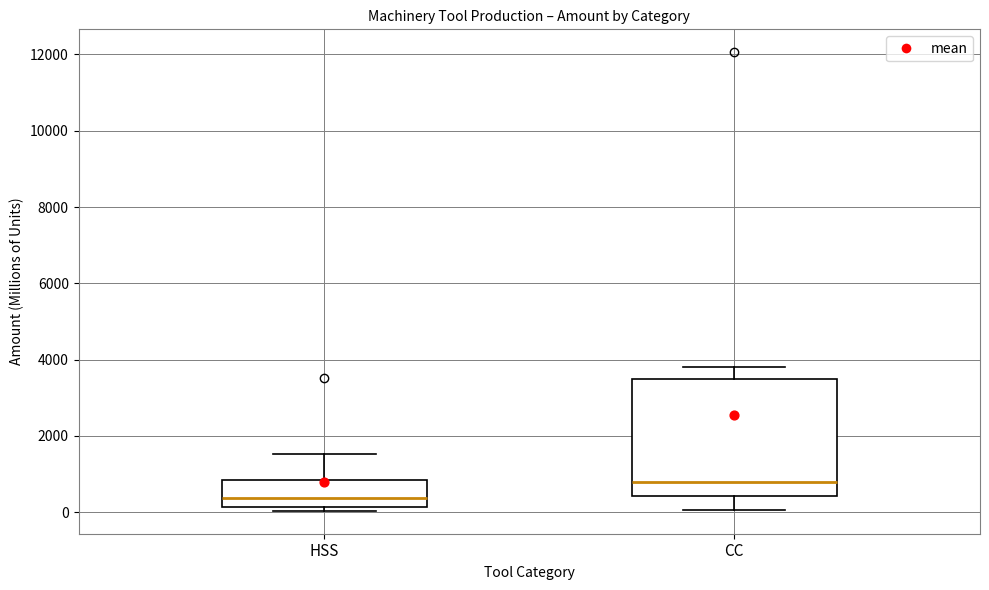

Reading left to right, read every box against the y-axis: the position of its median line, the range the box covers, and the ends of its whiskers. The values are not printed on the chart, so give them approximately, as read against the axis.

HSS: median 400, box 200 to 800, whiskers 0 to 1600
CC: median 800, box 400 to 3600, whiskers 0 to 3800